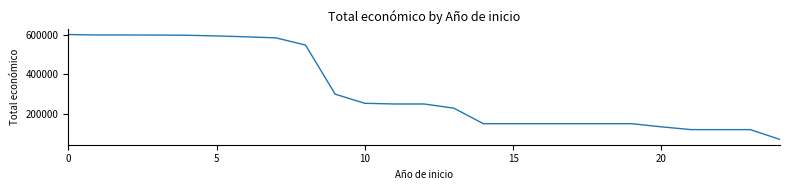

What is the minimum value shown in the chart?

70000